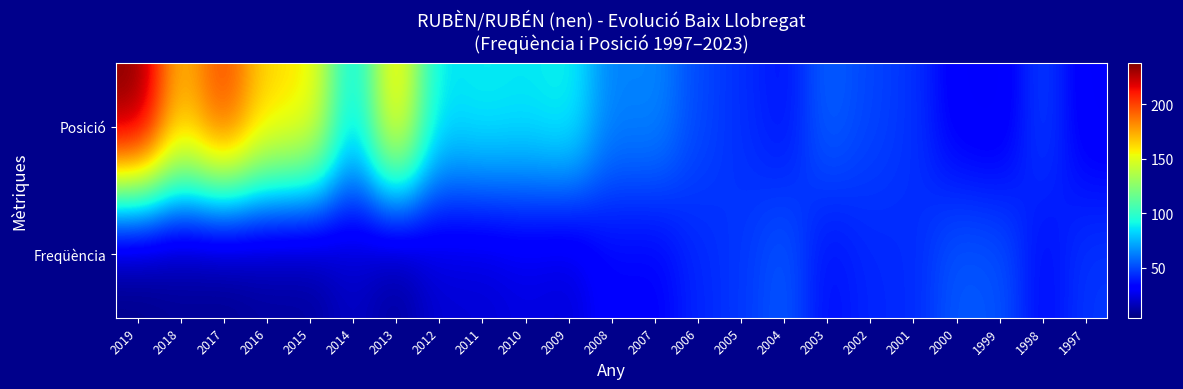

Count the number of categories in the chart.

23